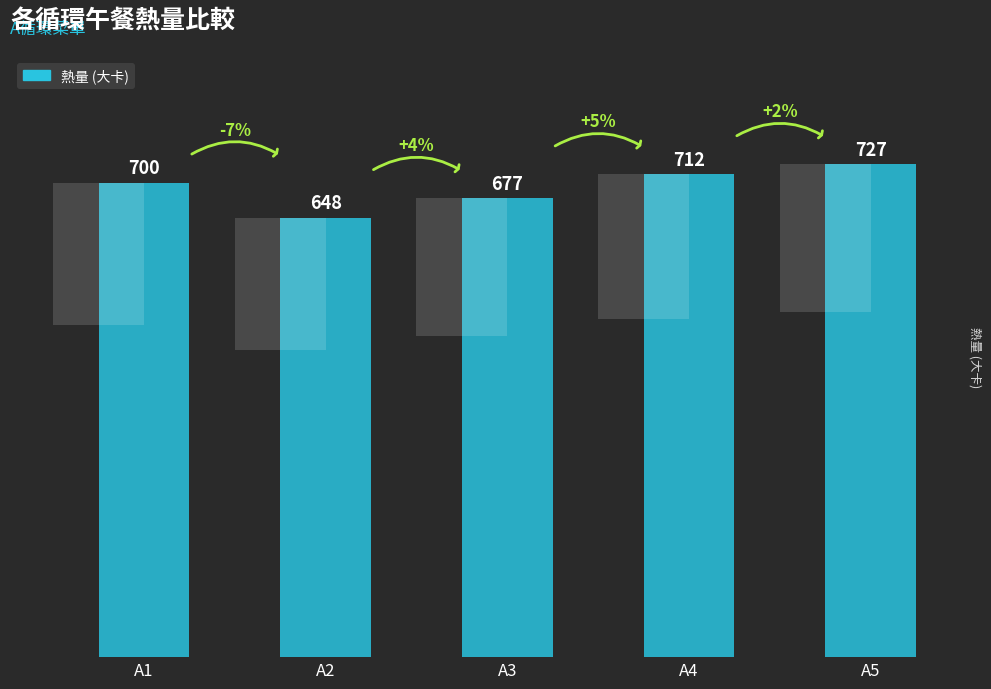

What is the difference between the values at A2 and A1?

52